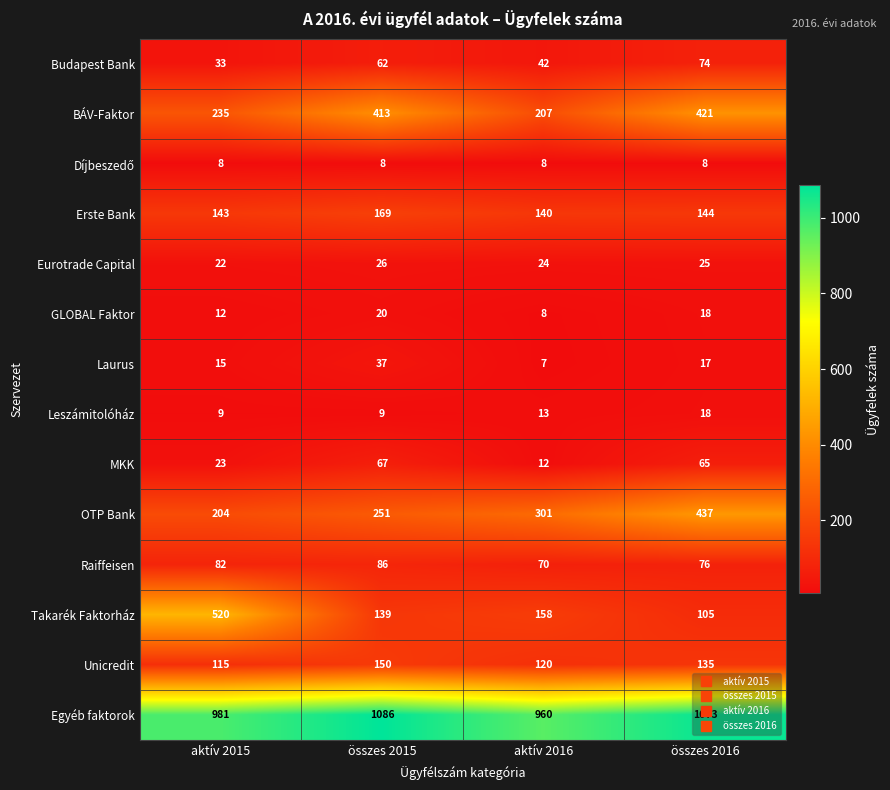

At which label is BÁV-Faktor closest to 314?

aktív 2015